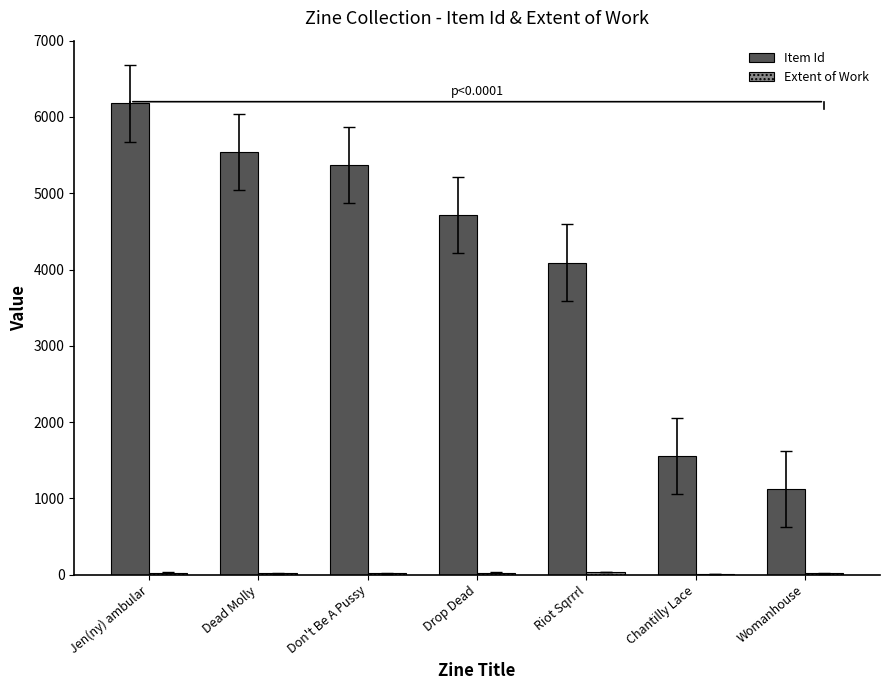

At which category is the sum across all series the highest?

Jen(ny) ambular